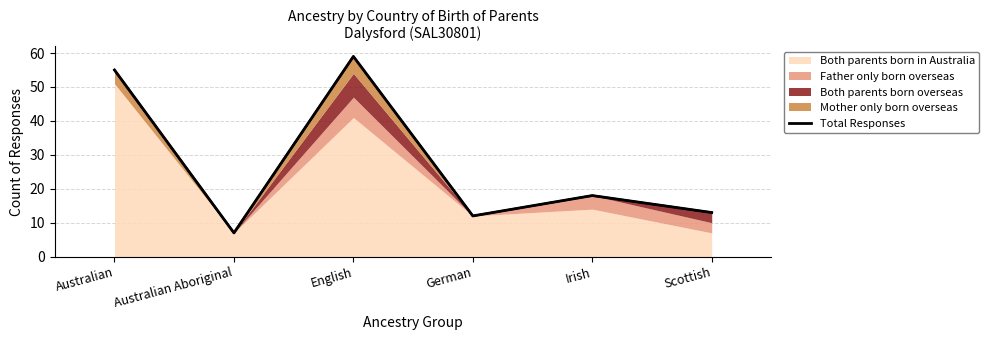

What is the ratio of the value at Scottish to the value at English?

0.2